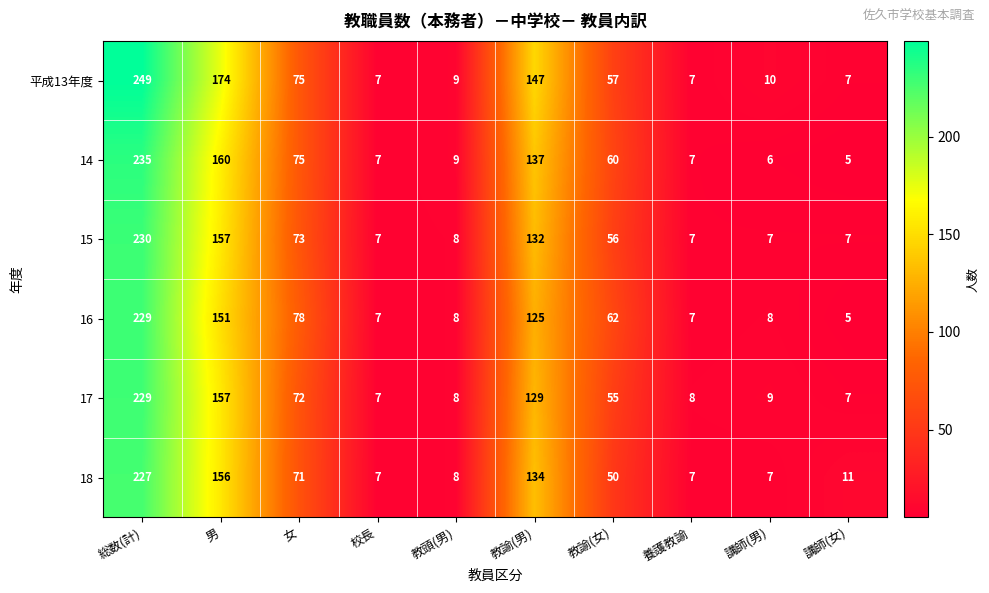

What is the spread (max minus min) of values at 教諭(男)?

22